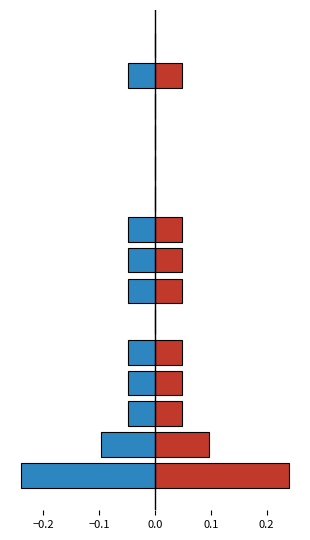

How many groups of bars are there?

15